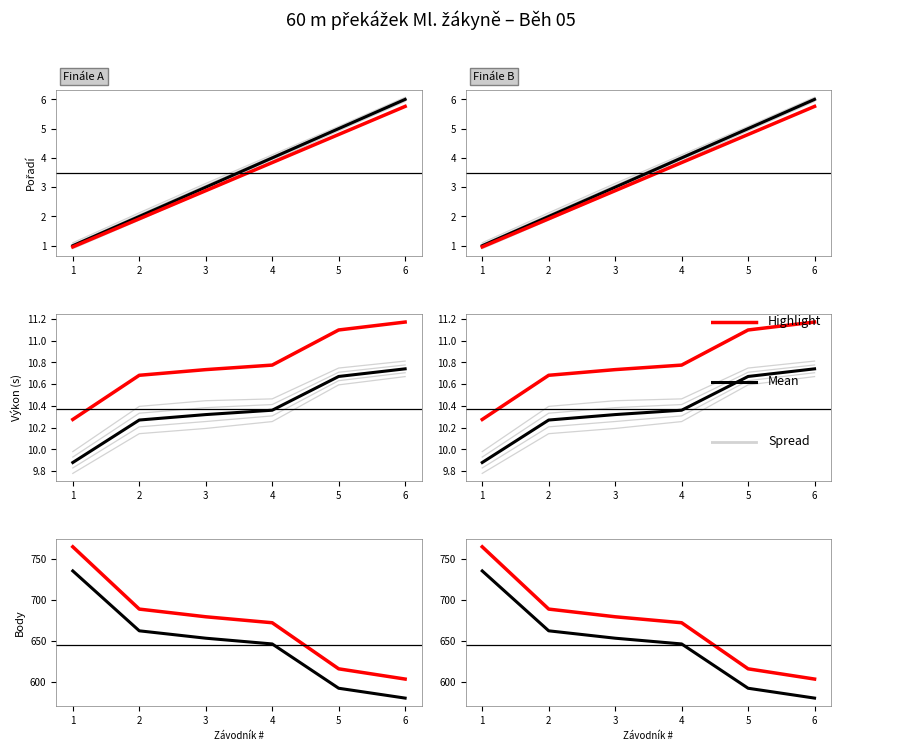

Is this an area chart (filled region under the line)?

No